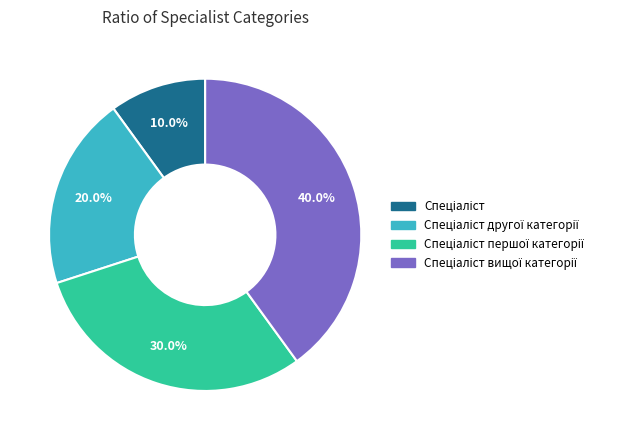

Is there a majority slice in this chart?

No